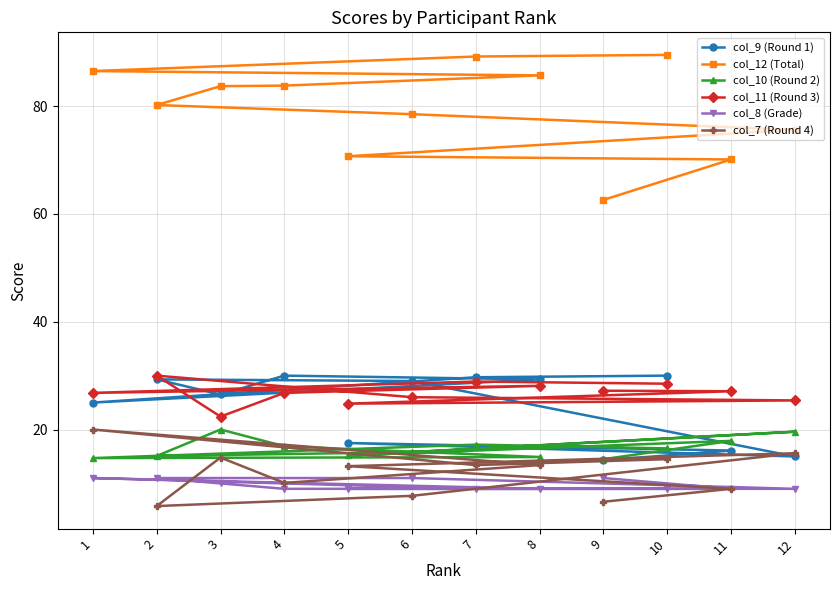

What is the difference between the second highest and second lowest values in the col_8 (Grade) series?

2.0